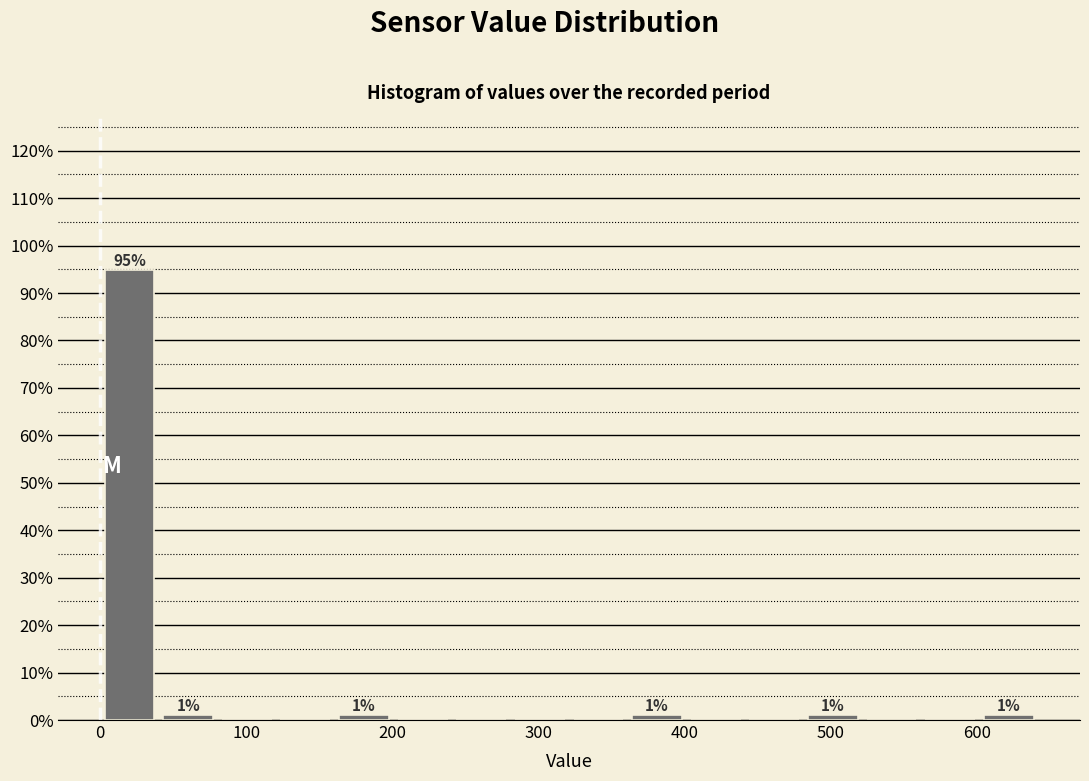

Over which range of the x-axis is the bar tallest?

0 to 40